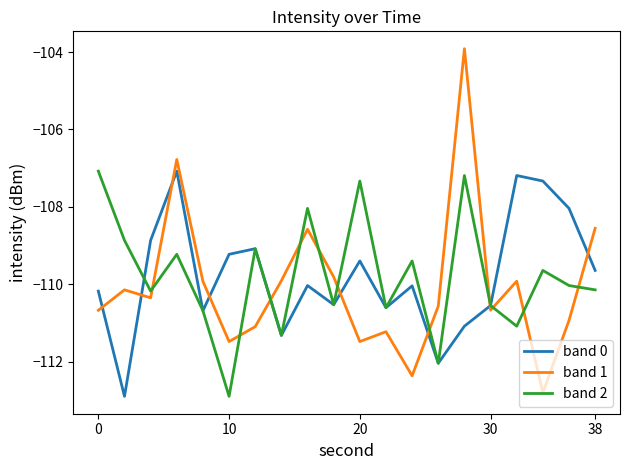

Which series has the widest spread of values?

band 1